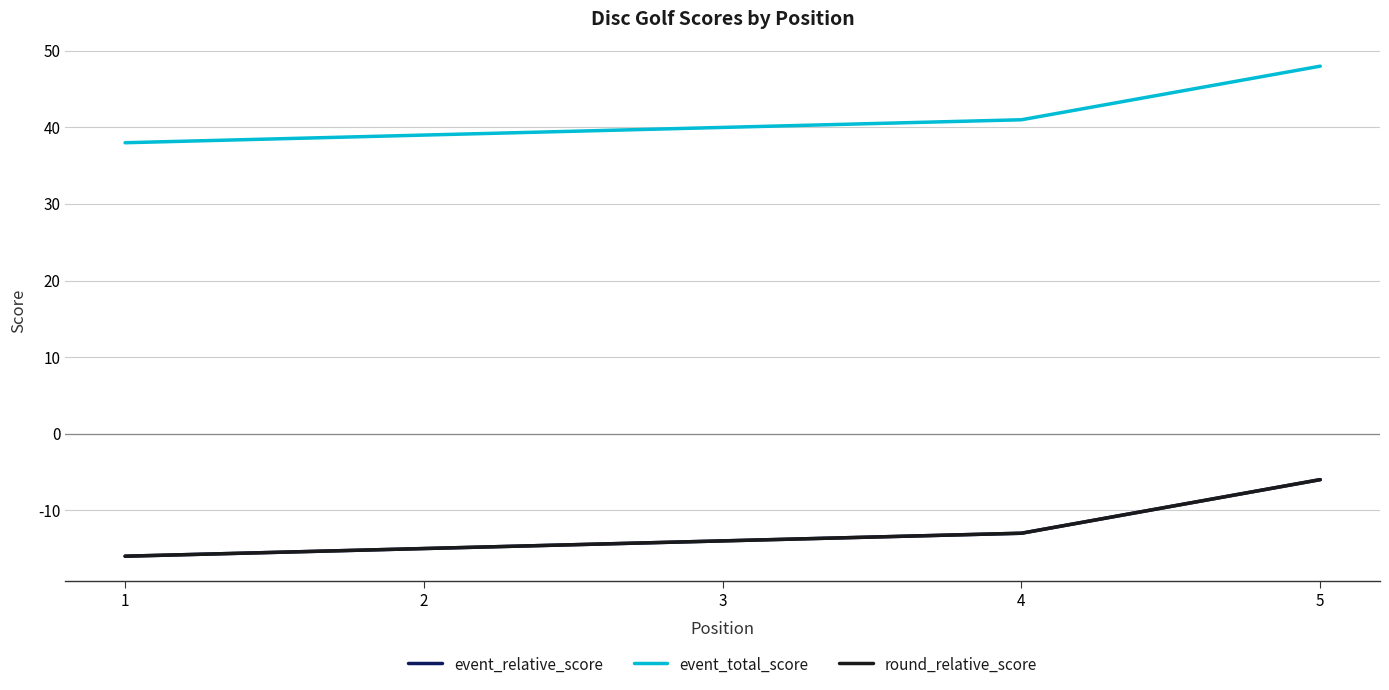

What is the maximum value for event_total_score?

48